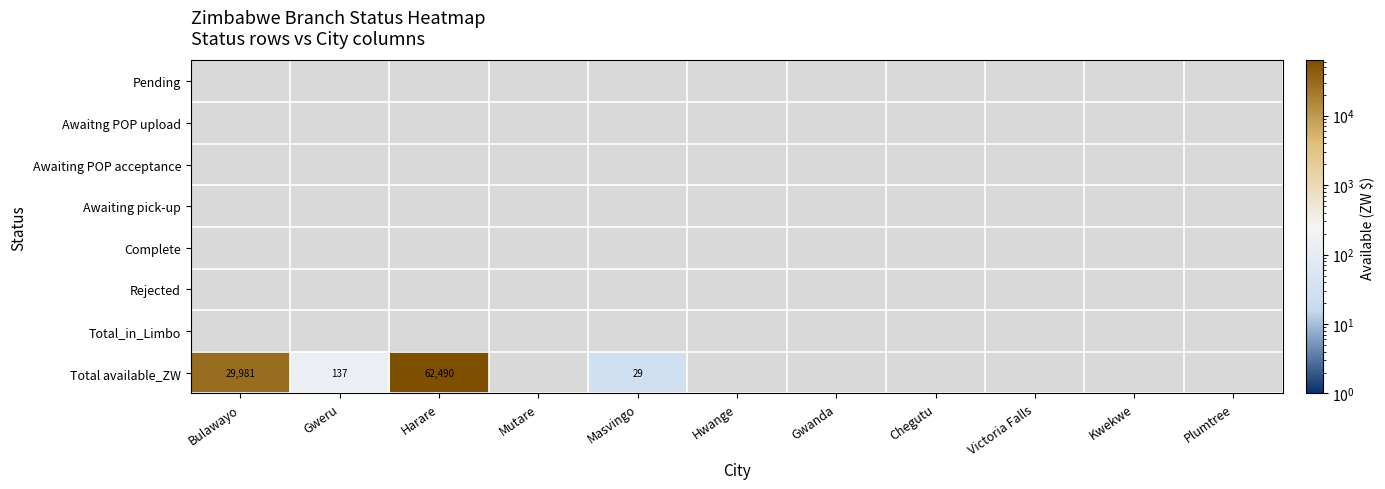

What is the maximum value shown in the chart?

62490.4